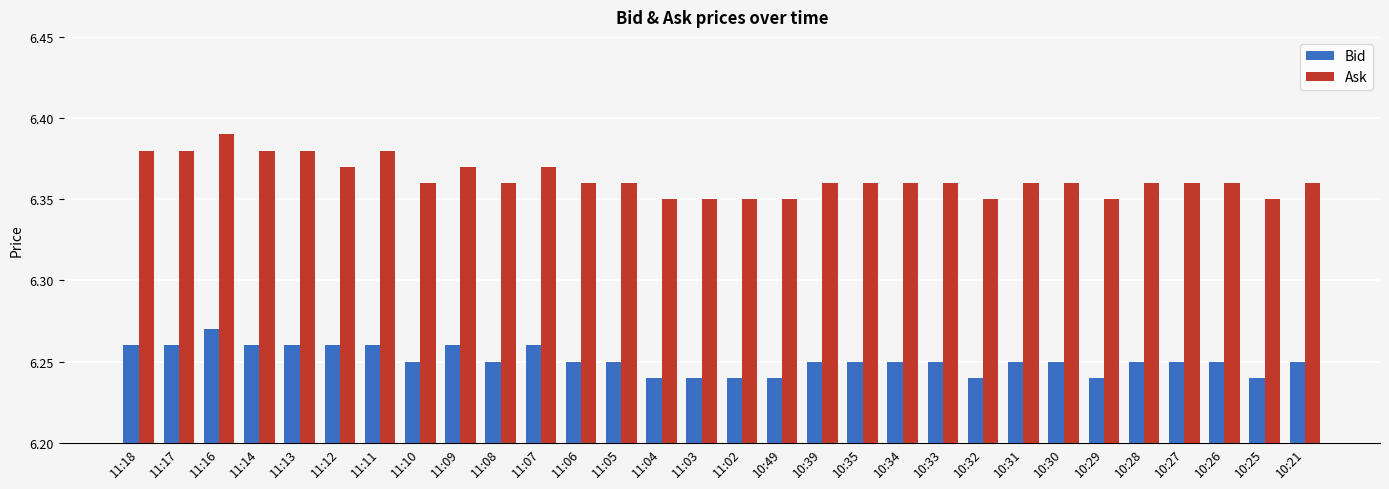

Which series has the largest total across all categories?

Ask